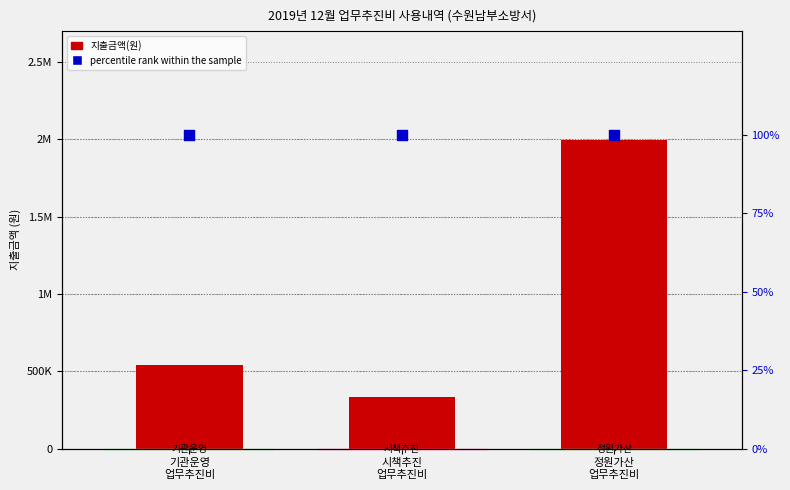

What is the total value across all series at 시책추진
업무추진비?

332800